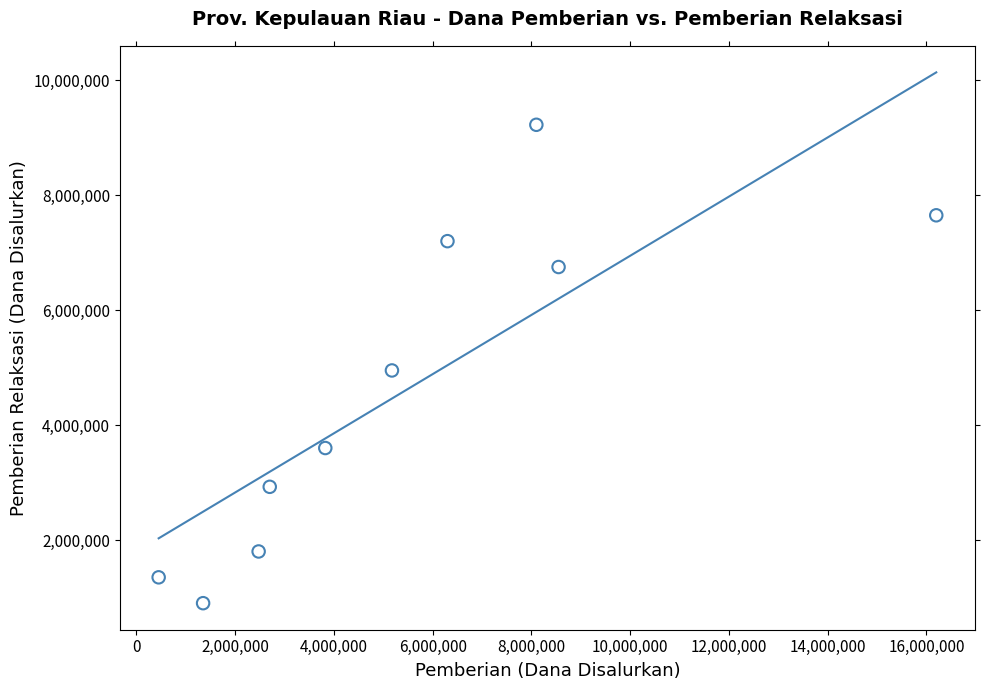

What Y value in the scatter plot is closest to 5062500?

4950000